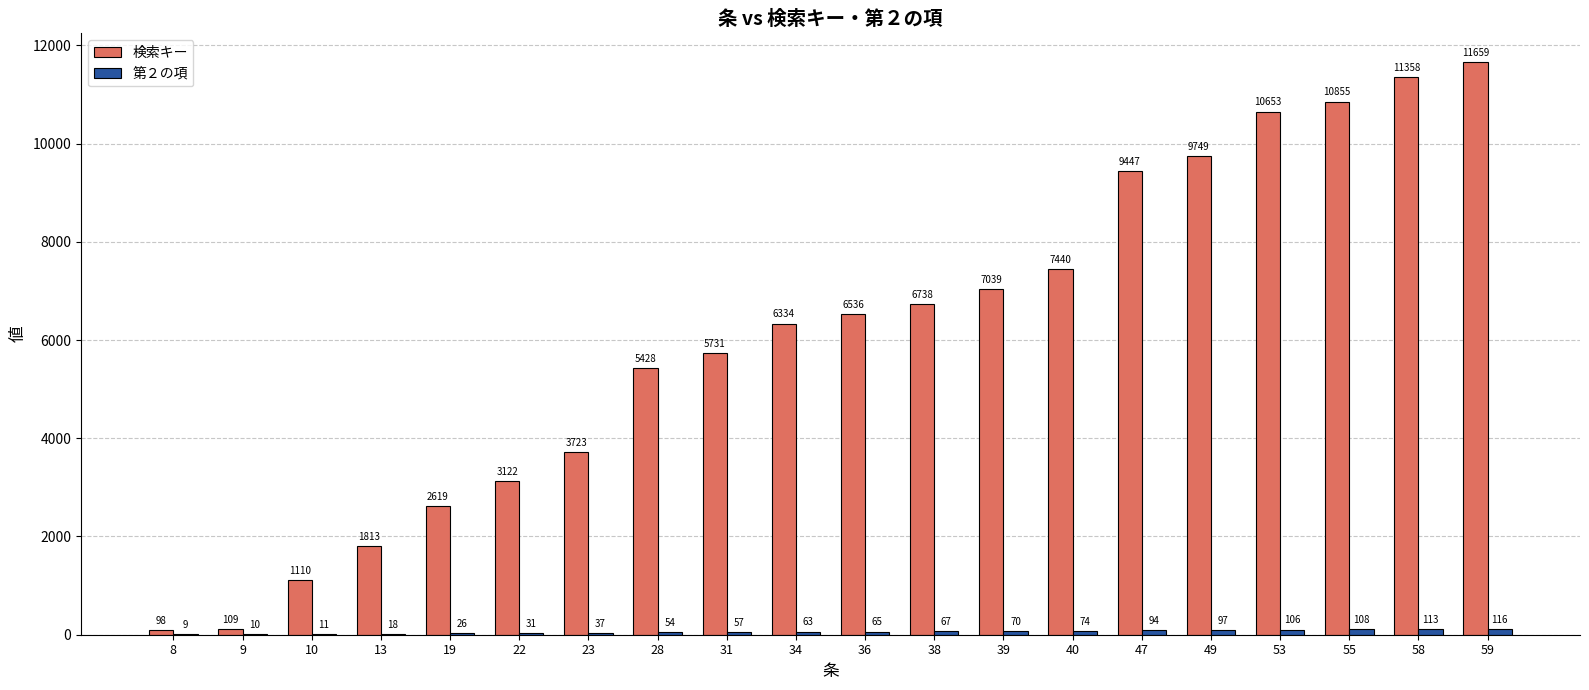

What is the sum of the 検索キー values at 36 and 10?

7646